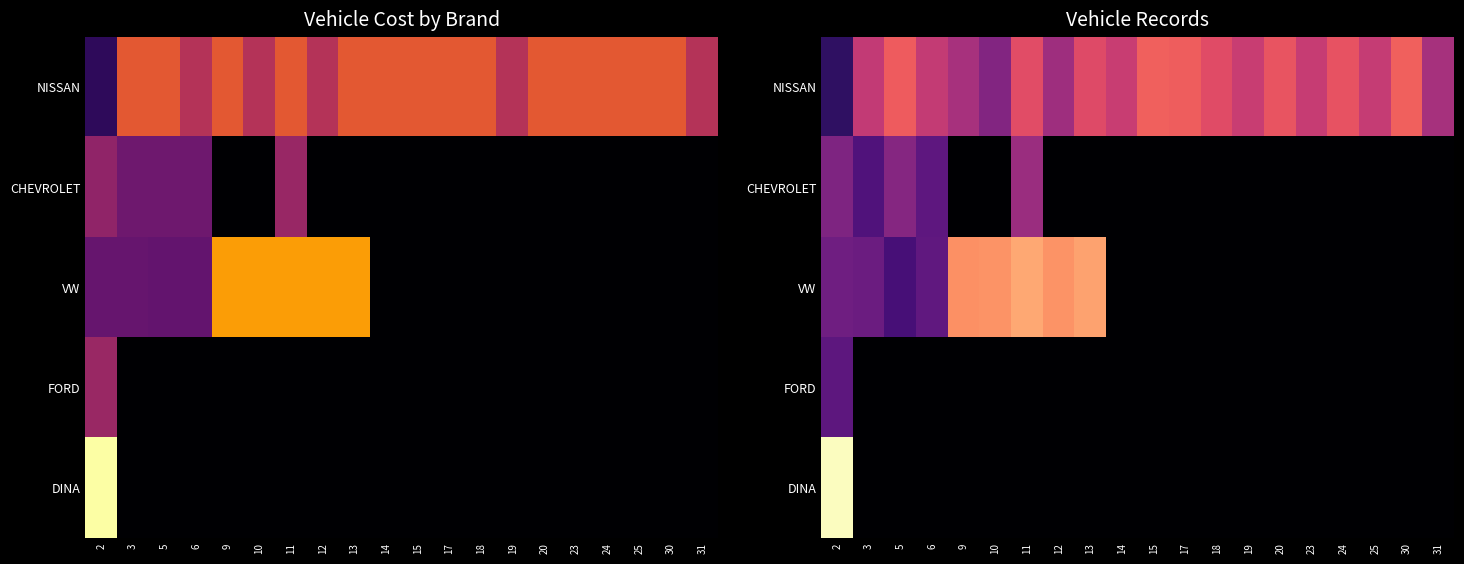

Is it true that NISSAN equals 99201.1 at 31?

True